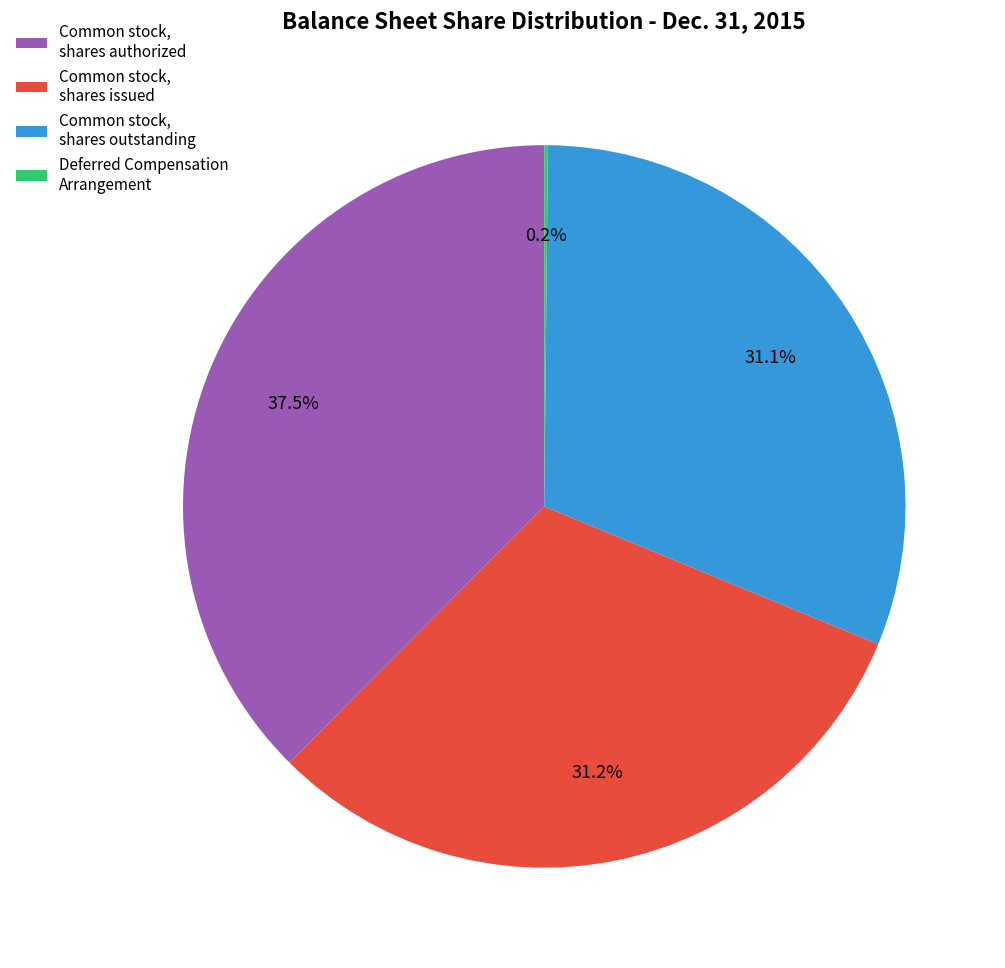

To the nearest percent, what is the average slice percentage?

25%